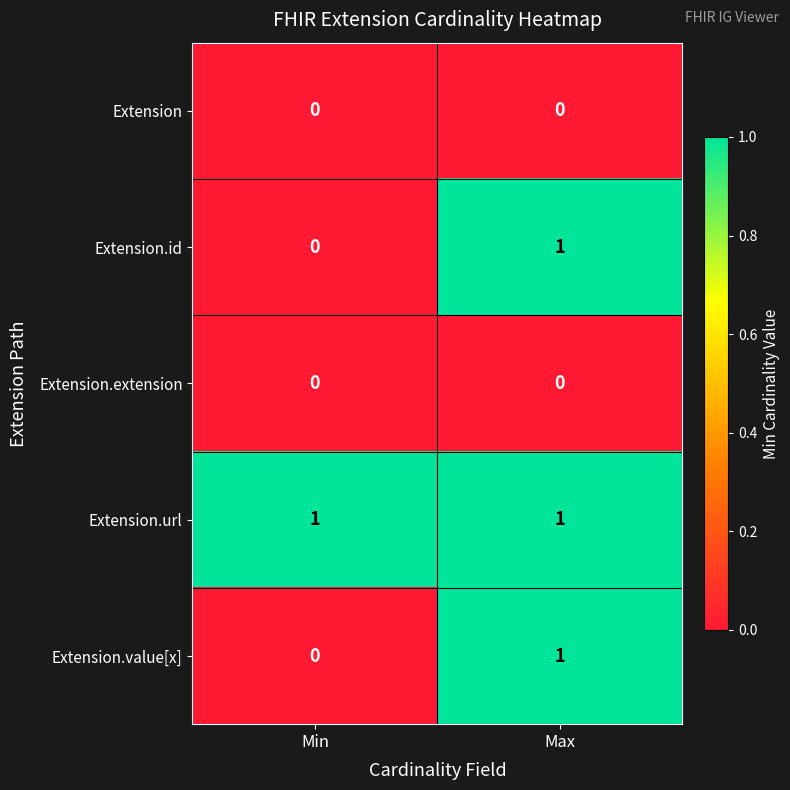

Which series has the largest total across all categories?

Extension.url